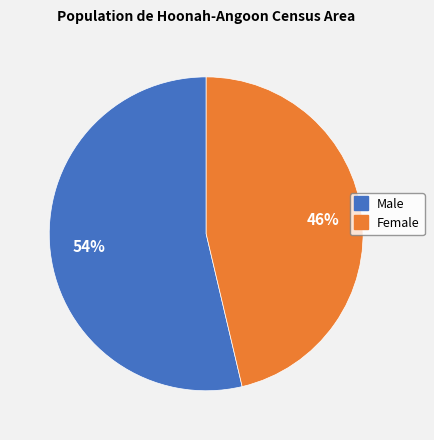

Does any single category account for the majority?

Yes